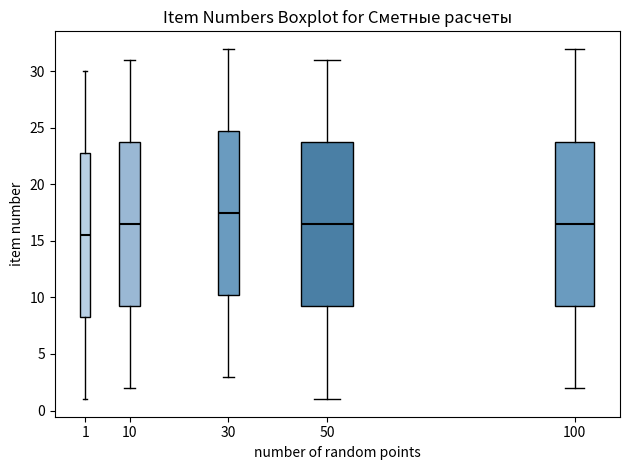

Which box's median line is the highest?

30